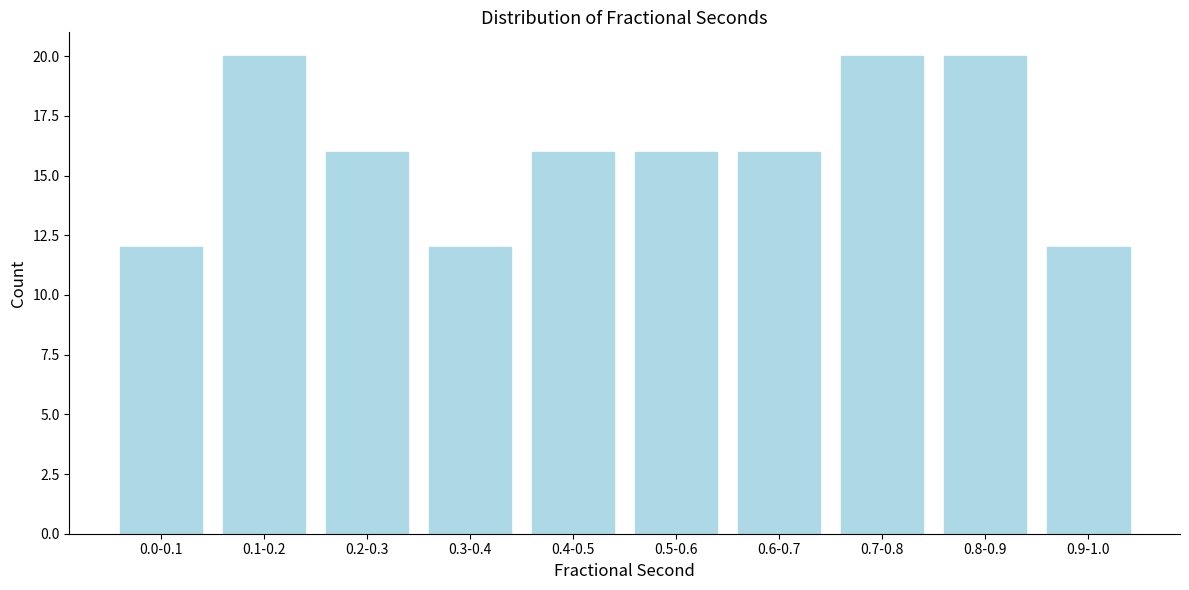

Reading left to right, list all the values displayed in this chart.

0.0-0.1=12	0.1-0.2=20	0.2-0.3=16	0.3-0.4=12	0.4-0.5=16	0.5-0.6=16	0.6-0.7=16	0.7-0.8=20	0.8-0.9=20	0.9-1.0=12